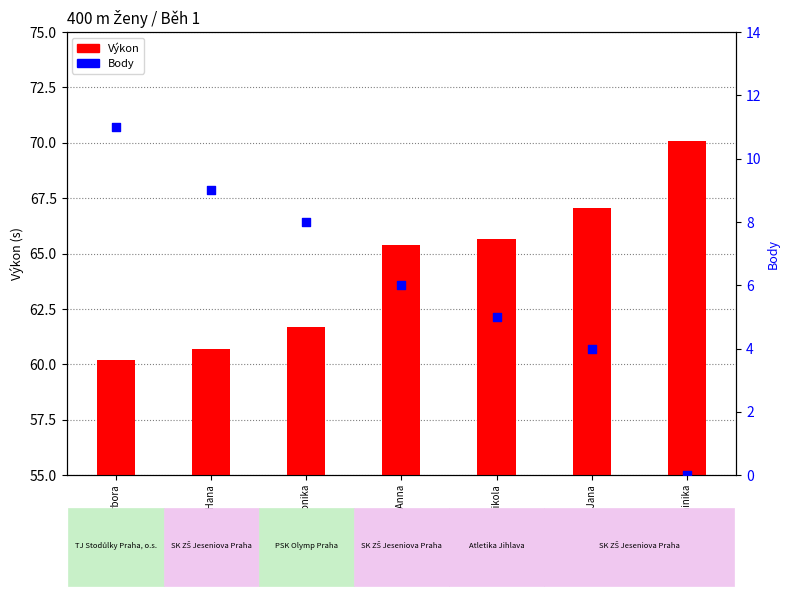

Which series has the widest spread of Y values?

Body